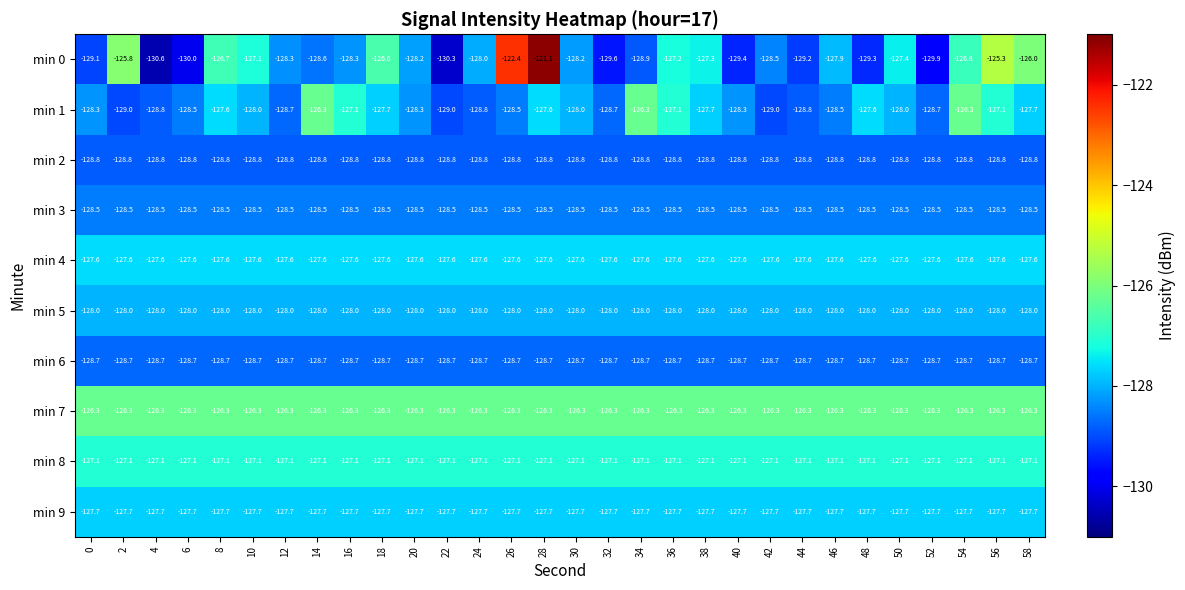

What is the highest value of the min 6 series?

-128.7